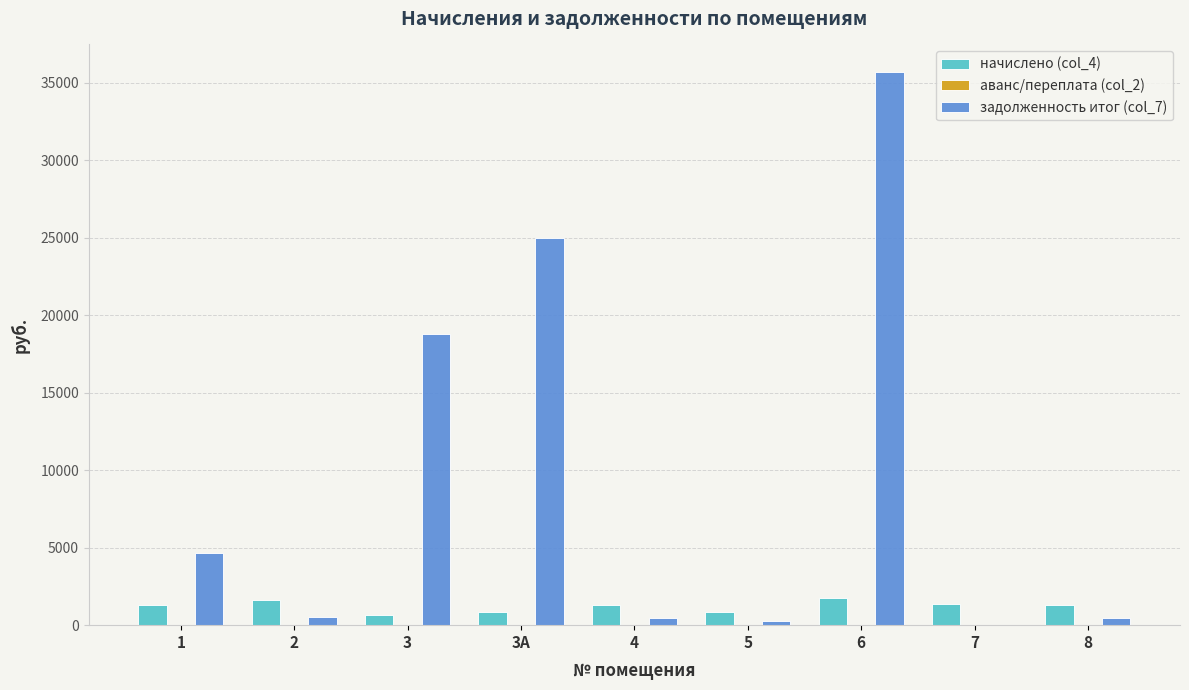

Which series has the largest total across all categories?

задолженность итог (col_7)